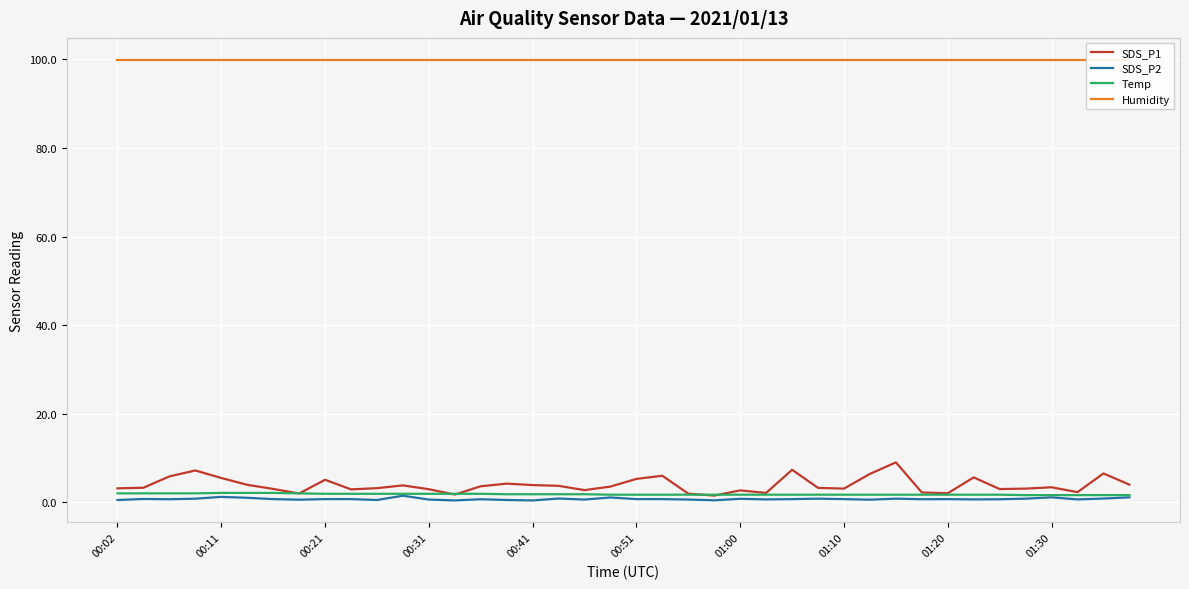

What is the difference between the highest and lowest values at 11?

98.4